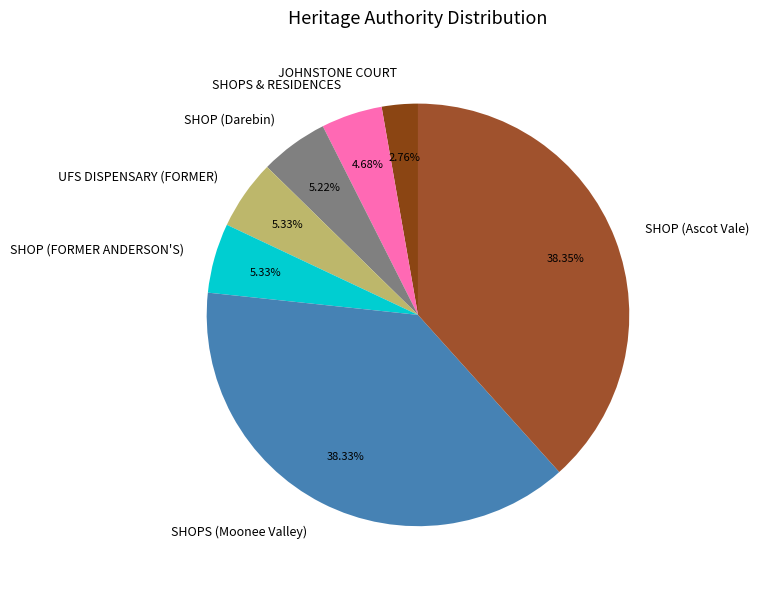

Which slice is the smallest?

JOHNSTONE COURT